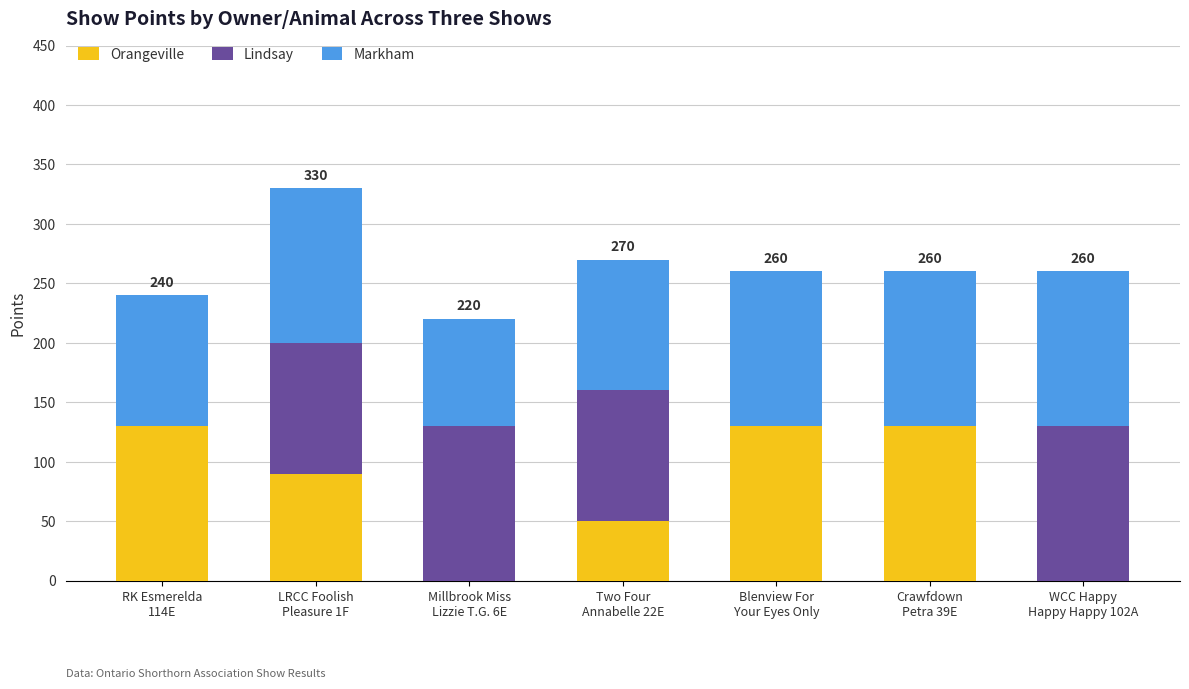

Are the bars grouped side by side (vs. stacked)?

No